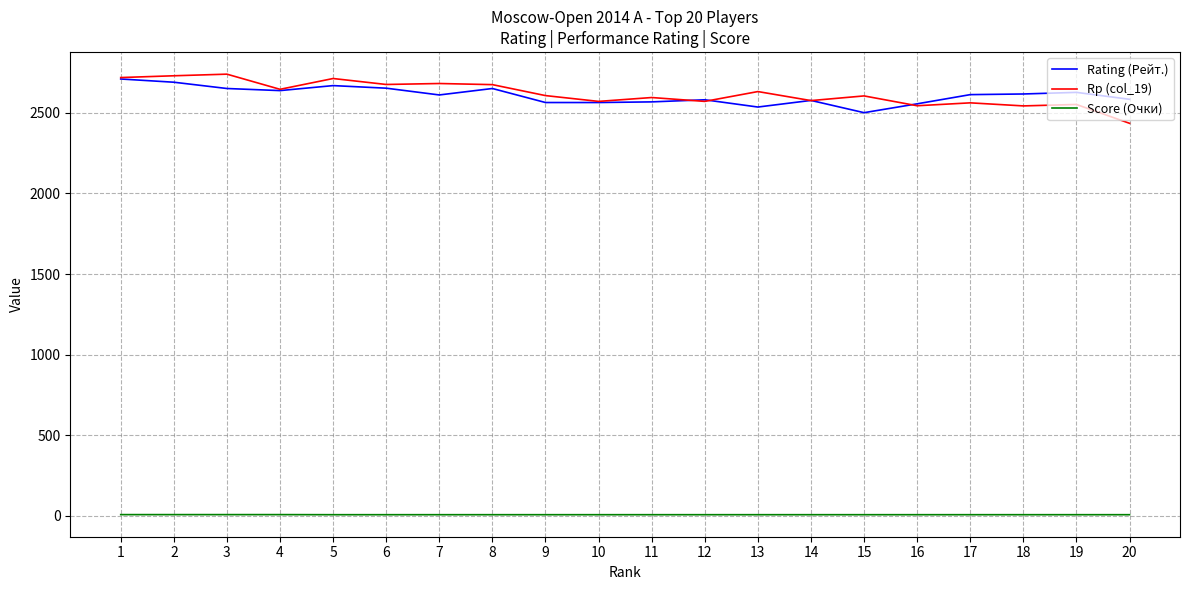

True or false: Rp (col_19) and Score (Очки) cross at least once.

False